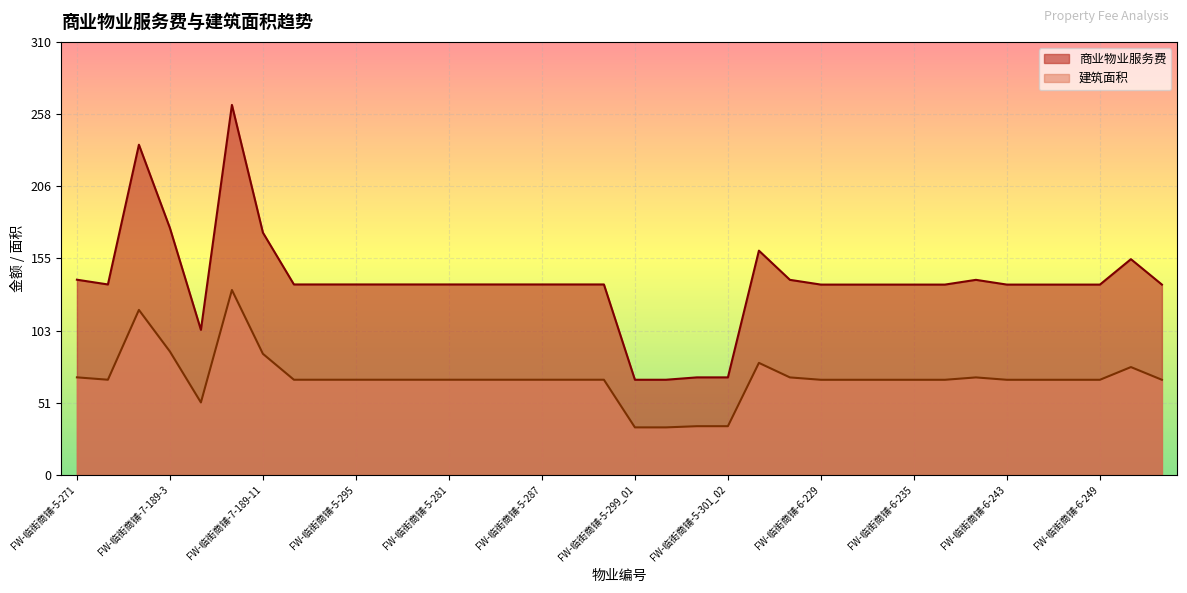

Reading left to right, transcribe all the data shown in this chart.

商业物业服务费: FW-临街商铺-5-271=139.8	FW-临街商铺-5-273=136.4	FW-临街商铺-7-189-1=236.4	FW-临街商铺-7-189-3=176.8	FW-临街商铺-7-189-7=103.9	FW-临街商铺-7-189-8=264.9	FW-临街商铺-7-189-11=173.5	FW-临街商铺-5-275=136.4	FW-临街商铺-5-277=136.4	FW-临街商铺-5-295=136.4	FW-临街商铺-5-297=136.4	FW-临街商铺-5-279=136.4	FW-临街商铺-5-281=136.4	FW-临街商铺-5-283=136.4	FW-临街商铺-5-285=136.4	FW-临街商铺-5-287=136.4	FW-临街商铺-5-289=136.4	FW-临街商铺-5-291=136.4	FW-临街商铺-5-299_01=68.2	FW-临街商铺-5-299_02=68.2	FW-临街商铺-5-301_01=69.9	FW-临街商铺-5-301_02=69.9	FW-临街商铺-7-203=160.6	FW-临街商铺-6-227=139.7	FW-临街商铺-6-229=136.3	FW-临街商铺-6-231=136.3	FW-临街商铺-6-233=136.3	FW-临街商铺-6-235=136.3	FW-临街商铺-6-237=136.3	FW-临街商铺-6-265=139.7	FW-临街商铺-6-243=136.3	FW-临街商铺-6-245=136.3	FW-临街商铺-6-247=136.3	FW-临街商铺-6-249=136.3	FW-临街商铺-7-197=154.5	FW-临街商铺-6-251=136.3
建筑面积: FW-临街商铺-5-271=69.9	FW-临街商铺-5-273=68.2	FW-临街商铺-7-189-1=118.2	FW-临街商铺-7-189-3=88.4	FW-临街商铺-7-189-7=52.0	FW-临街商铺-7-189-8=132.4	FW-临街商铺-7-189-11=86.8	FW-临街商铺-5-275=68.2	FW-临街商铺-5-277=68.2	FW-临街商铺-5-295=68.2	FW-临街商铺-5-297=68.2	FW-临街商铺-5-279=68.2	FW-临街商铺-5-281=68.2	FW-临街商铺-5-283=68.2	FW-临街商铺-5-285=68.2	FW-临街商铺-5-287=68.2	FW-临街商铺-5-289=68.2	FW-临街商铺-5-291=68.2	FW-临街商铺-5-299_01=34.1	FW-临街商铺-5-299_02=34.1	FW-临街商铺-5-301_01=35.0	FW-临街商铺-5-301_02=35.0	FW-临街商铺-7-203=80.3	FW-临街商铺-6-227=69.9	FW-临街商铺-6-229=68.2	FW-临街商铺-6-231=68.2	FW-临街商铺-6-233=68.2	FW-临街商铺-6-235=68.2	FW-临街商铺-6-237=68.2	FW-临街商铺-6-265=69.9	FW-临街商铺-6-243=68.2	FW-临街商铺-6-245=68.2	FW-临街商铺-6-247=68.2	FW-临街商铺-6-249=68.2	FW-临街商铺-7-197=77.3	FW-临街商铺-6-251=68.2